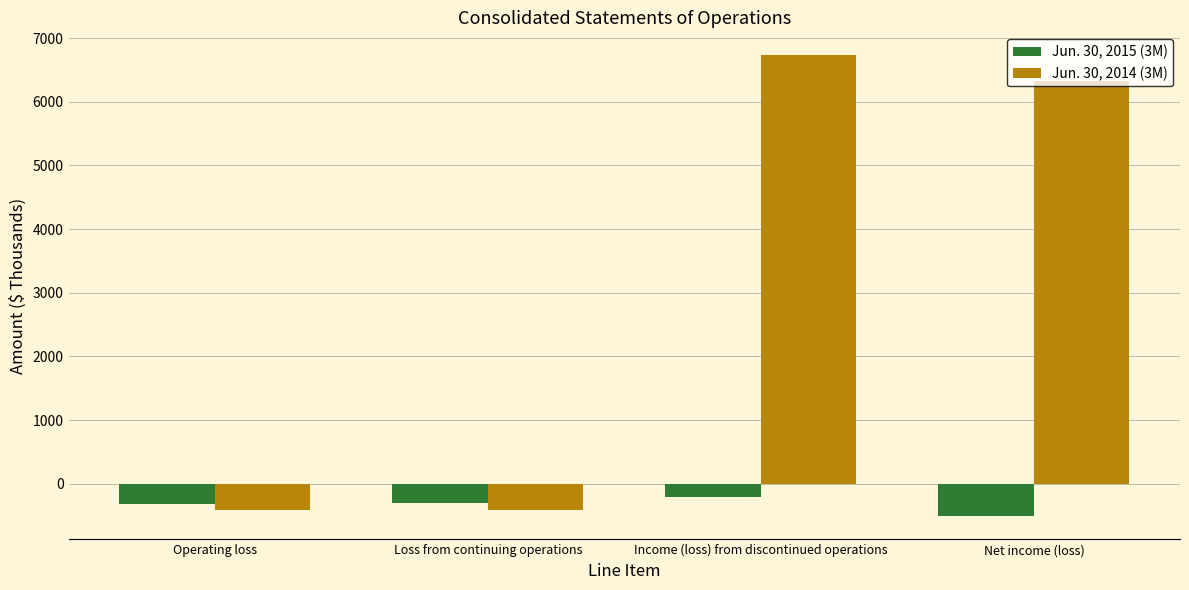

How many values in Jun. 30, 2014 (3M) are below zero?

2